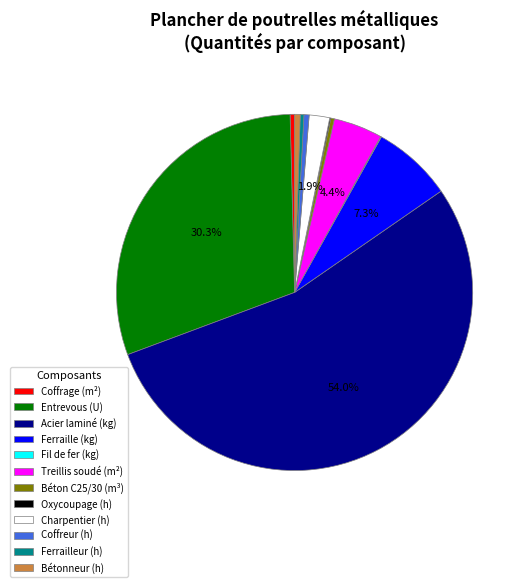

What is the largest slice in the pie chart?

Acier laminé (kg)